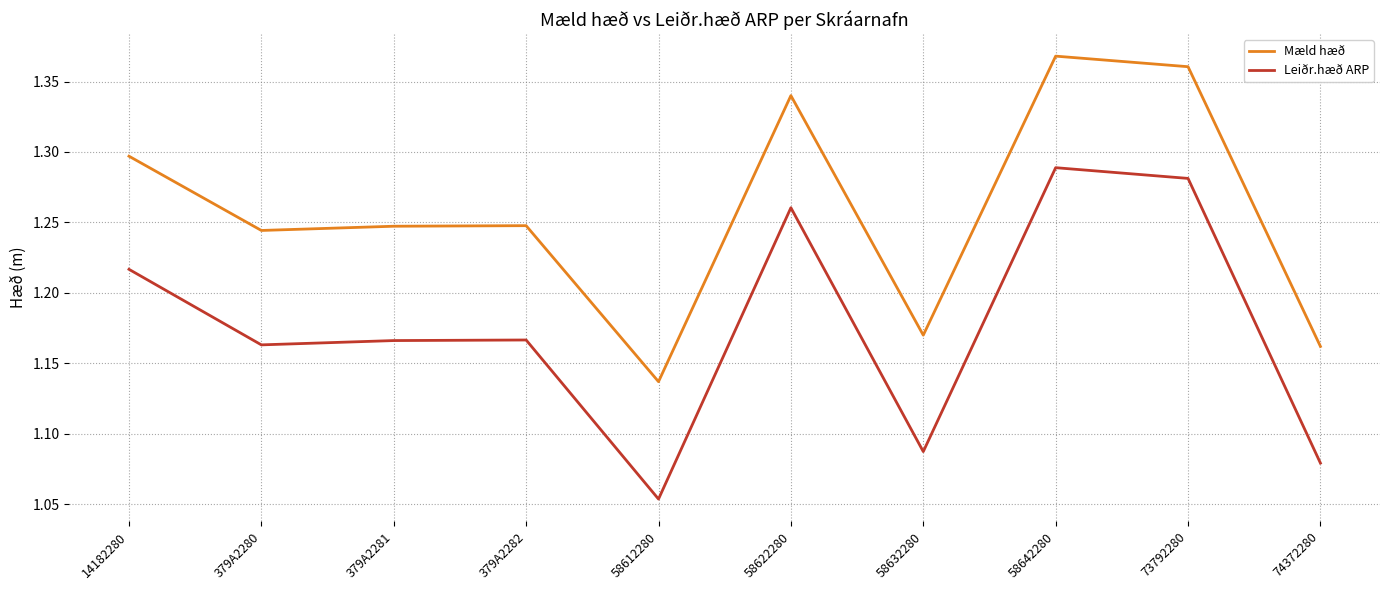

Which series changed the most between 379A2282 and 74372280?

Leiðr.hæð ARP